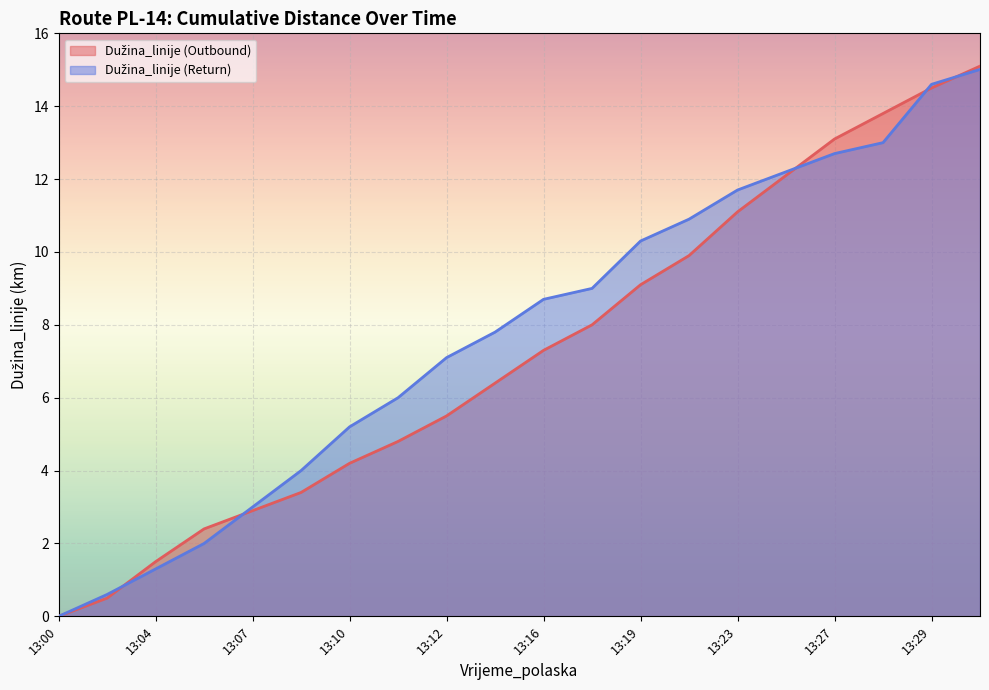

How many data points in Dužina_linije (Outbound) are less than 7?

10